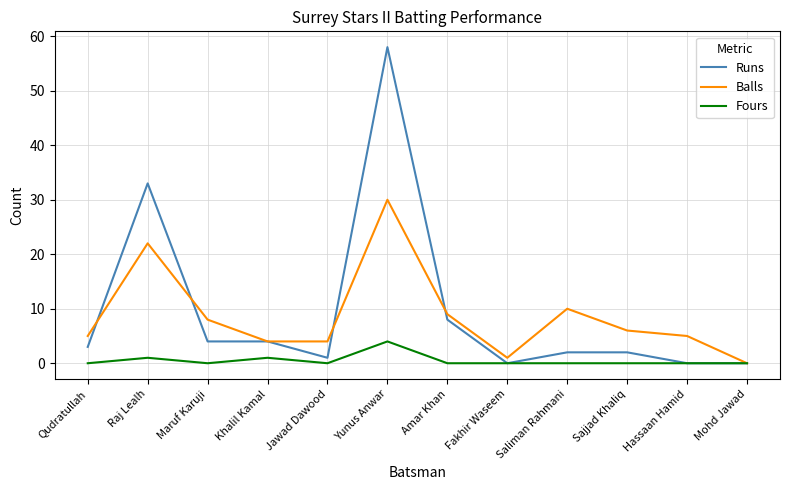

Which series has the largest range (max minus min)?

Runs